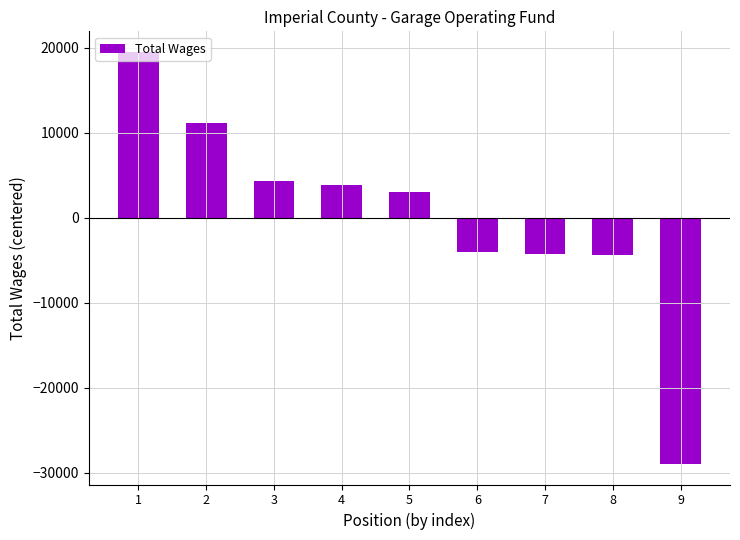

What is the difference between the values at 7 and 3?

8588.0